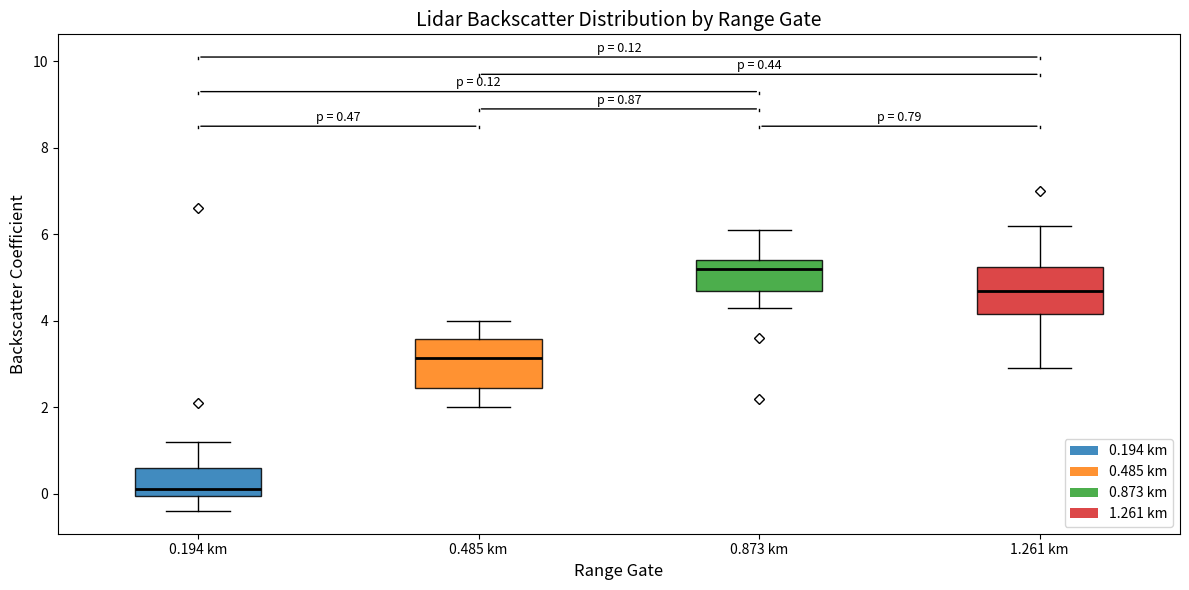

Which box has the highest median line?

0.873 km